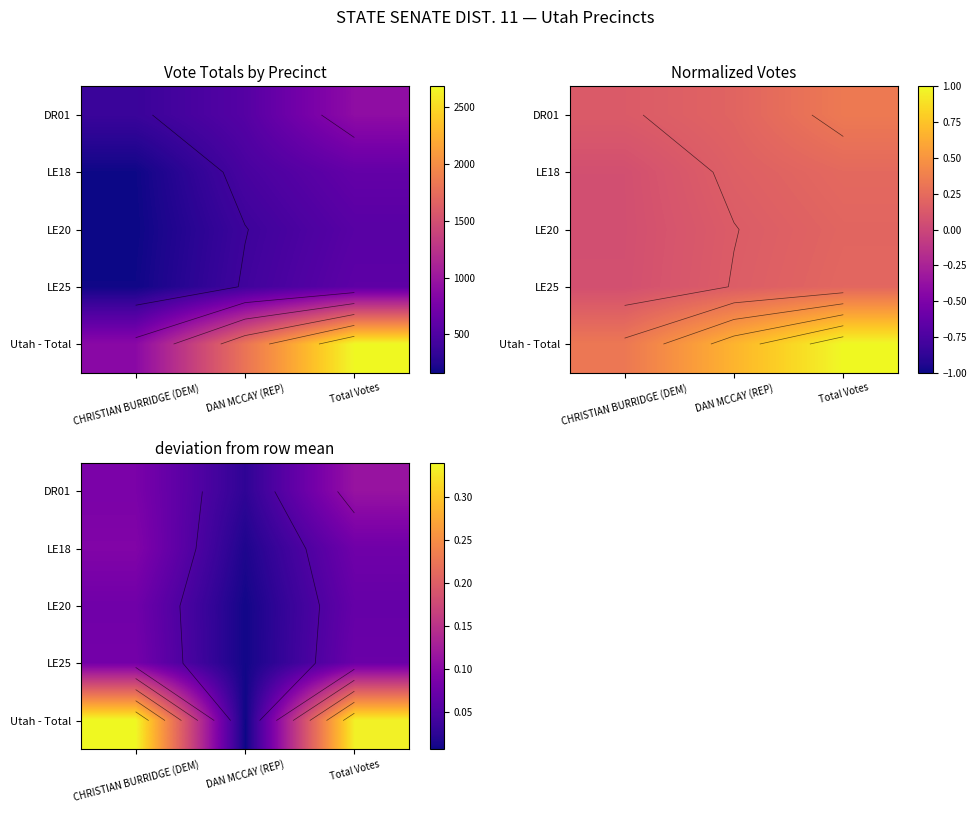

Which series has the largest total across all categories?

Utah - Total